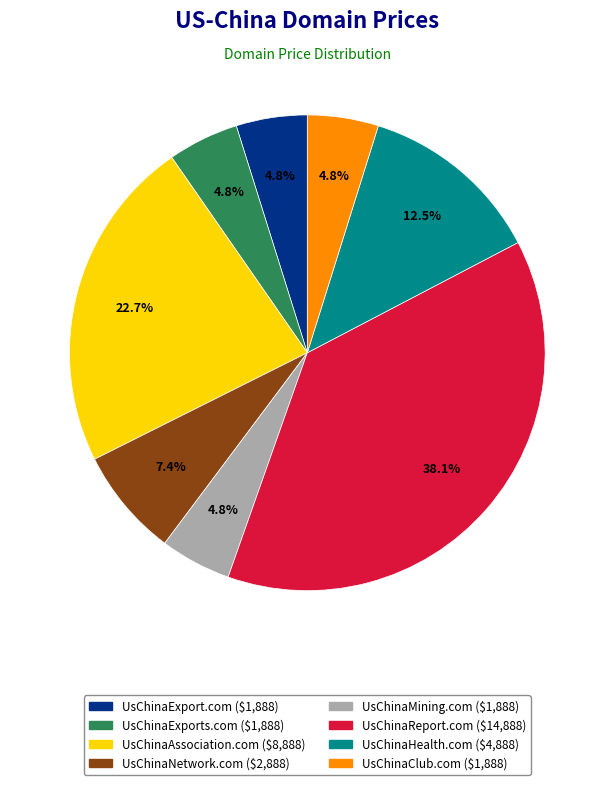

Which slice is the largest?

UsChinaReport.com